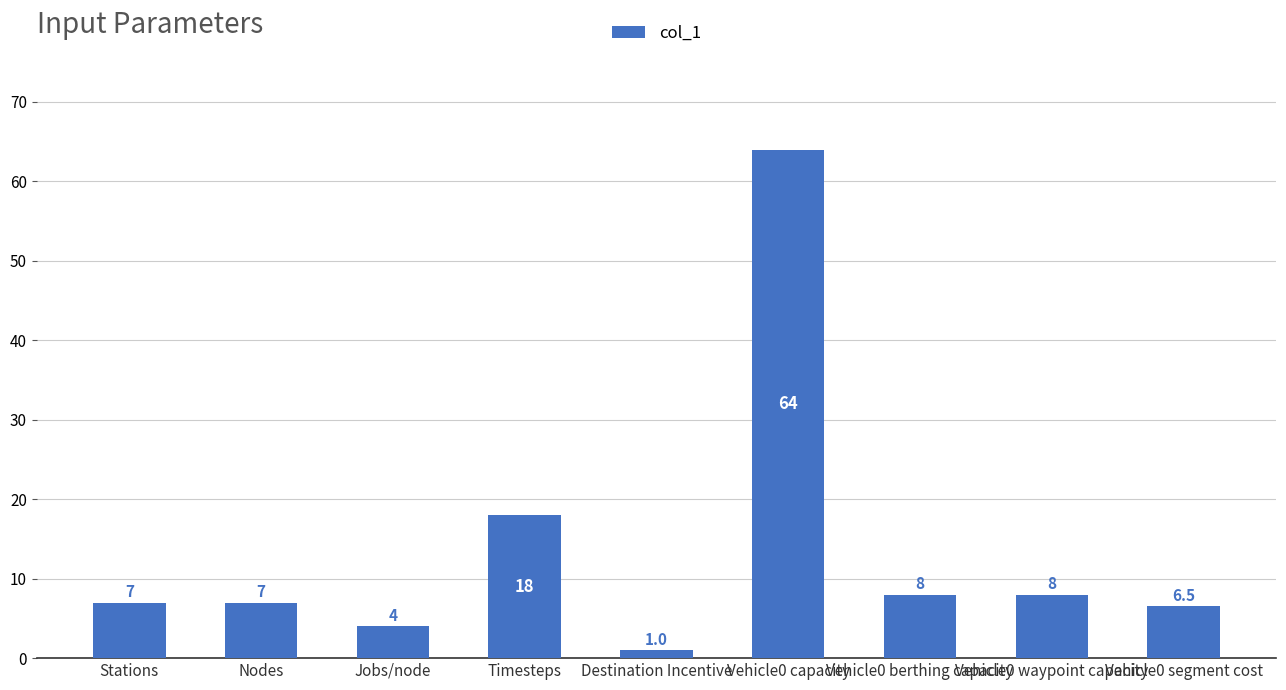

Which has a higher value, Destination Incentive or Nodes?

Nodes